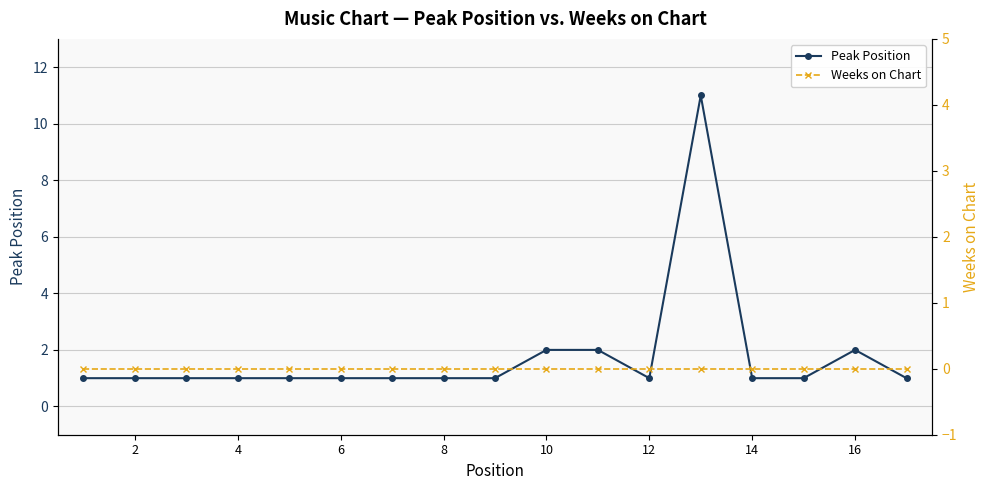

Rank the series by their maximum value, from highest to lowest.

Peak Position, Weeks on Chart